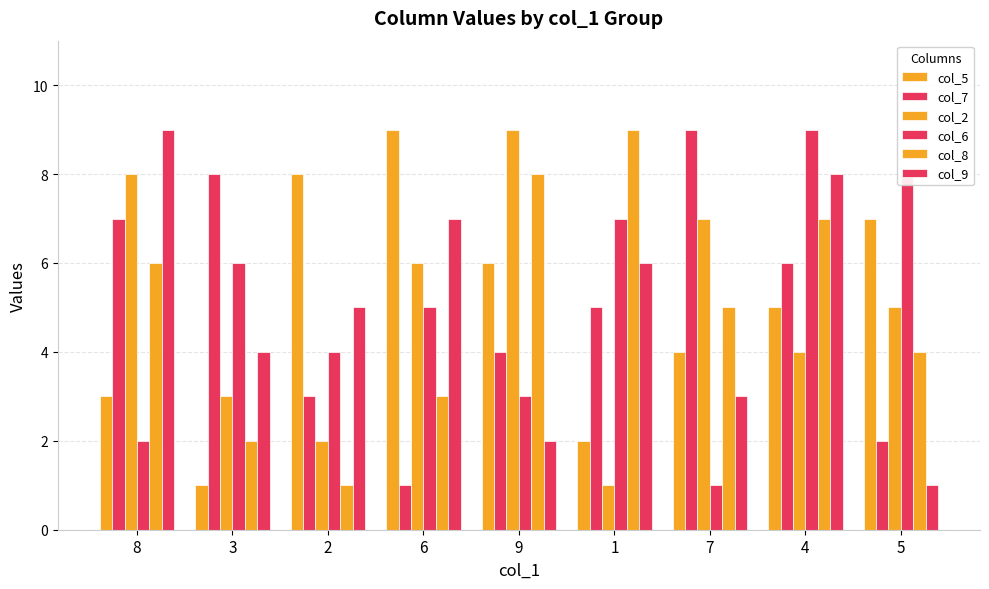

Does the chart contain stacked bars?

No